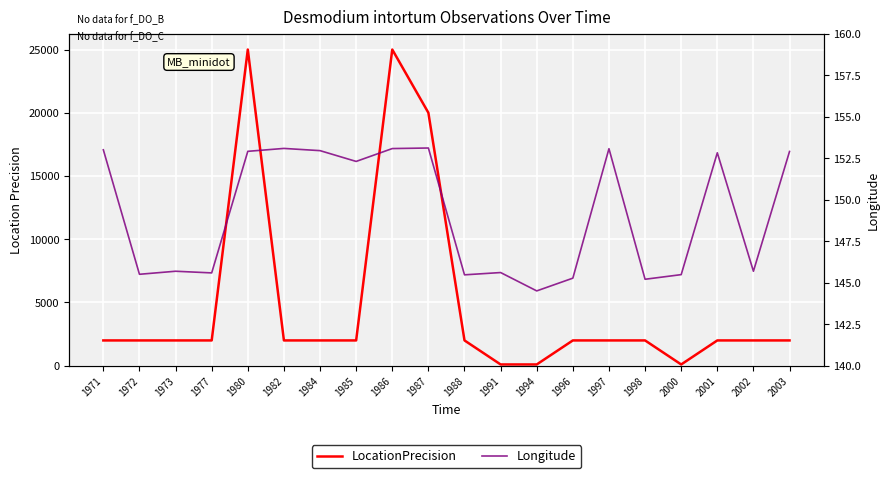

True or false: LocationPrecision has more than 1 interior local peaks.

True